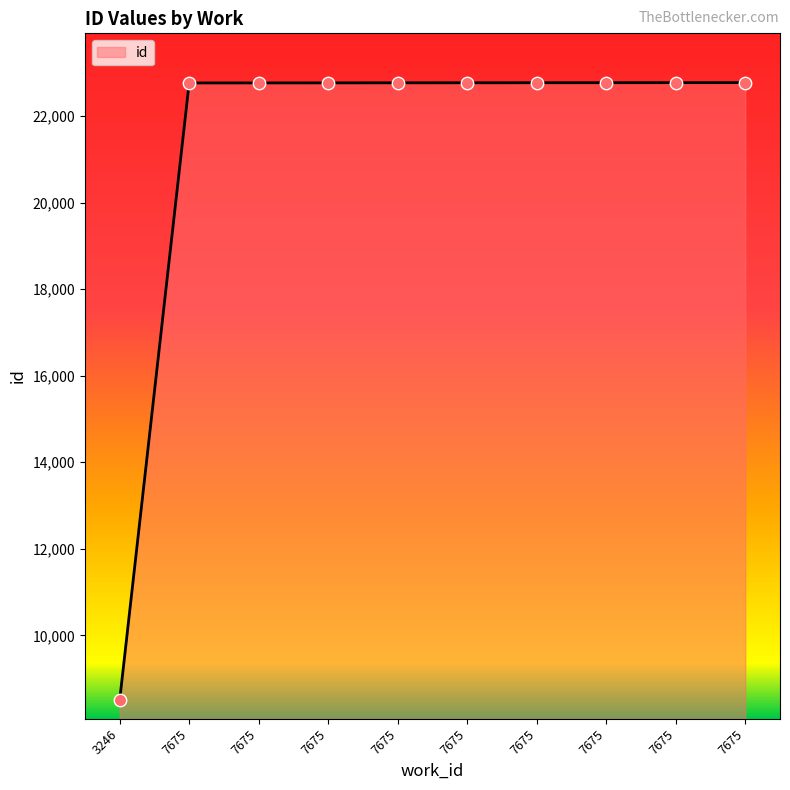

Between 7675 and 7675, which is larger?

7675